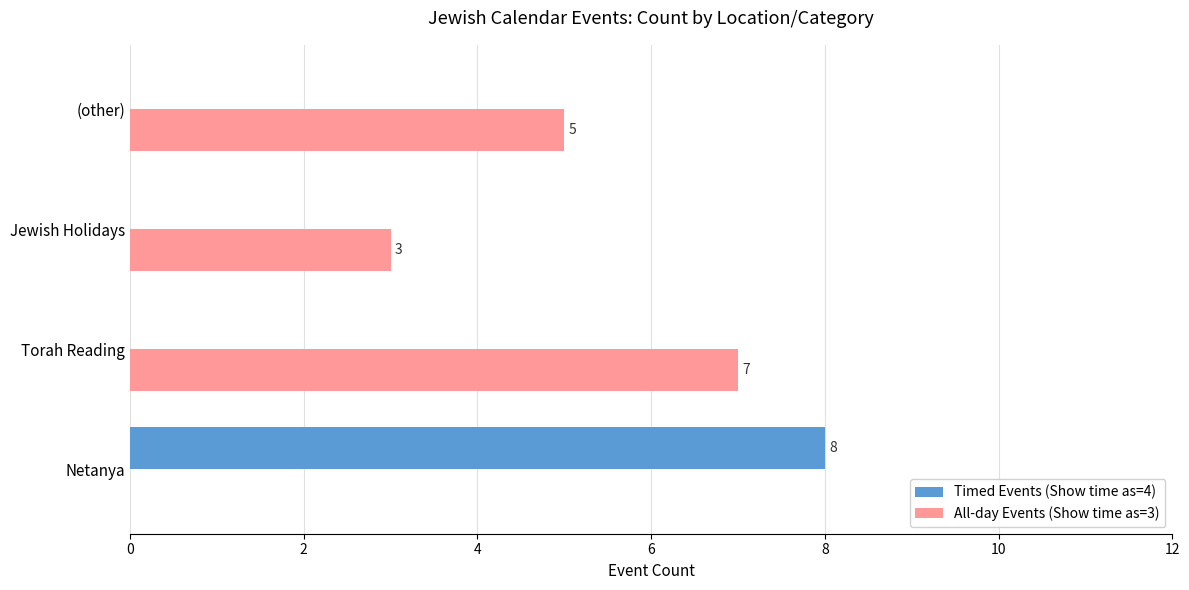

What is the sum of all Timed Events (Show time as=4) values?

8